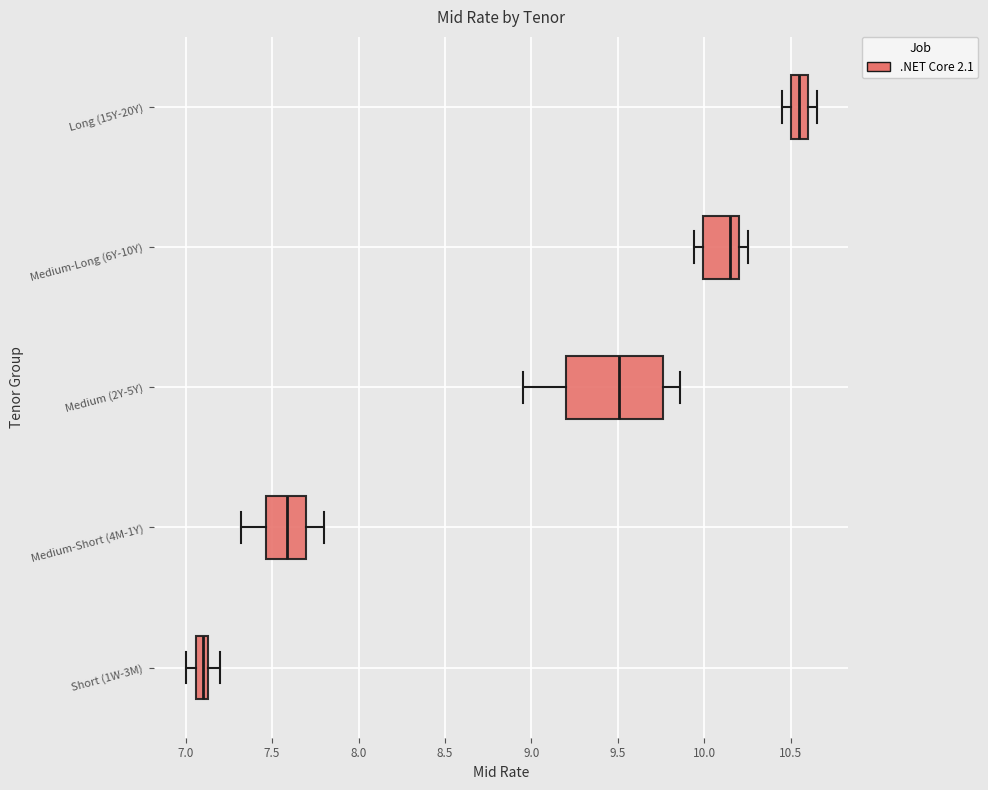

Which box has the furthest to the left median line?

Short (1W-3M)